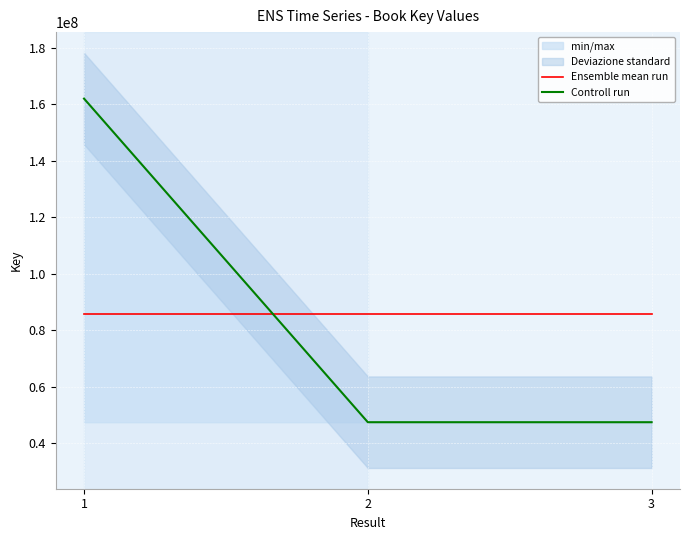

Is the value of Controll run at 2 greater than the value of Ensemble mean run at 1?

No